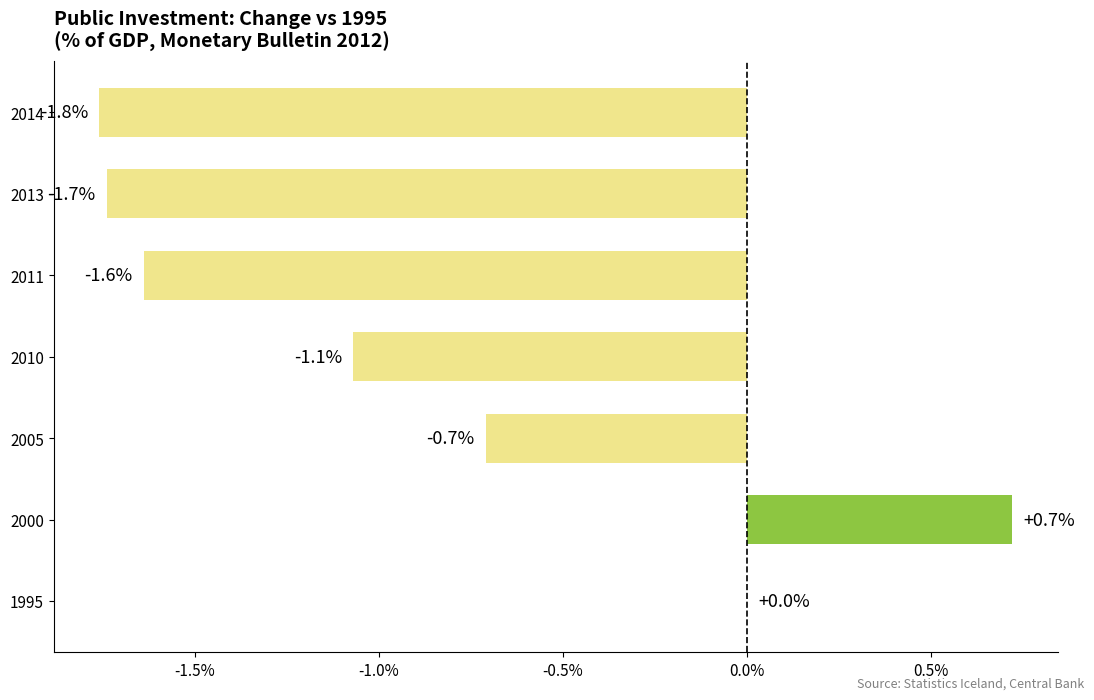

Count the number of categories in the chart.

7